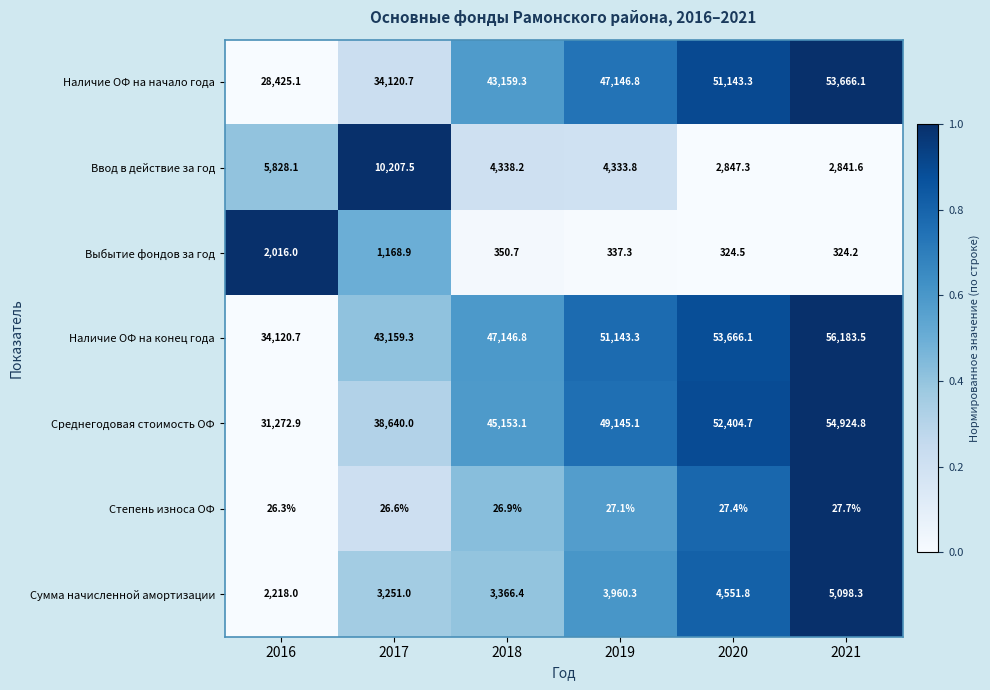

The Сумма начисленной амортизации series shows 5098.3 at 2021. True or false?

True